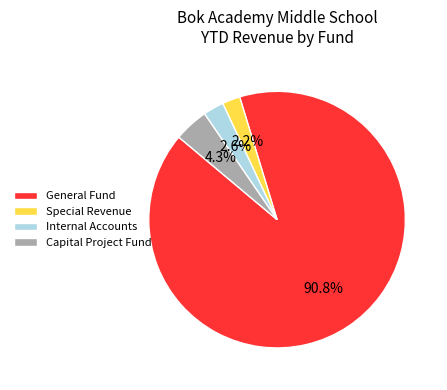

Which has a higher value, Internal Accounts or General Fund?

General Fund